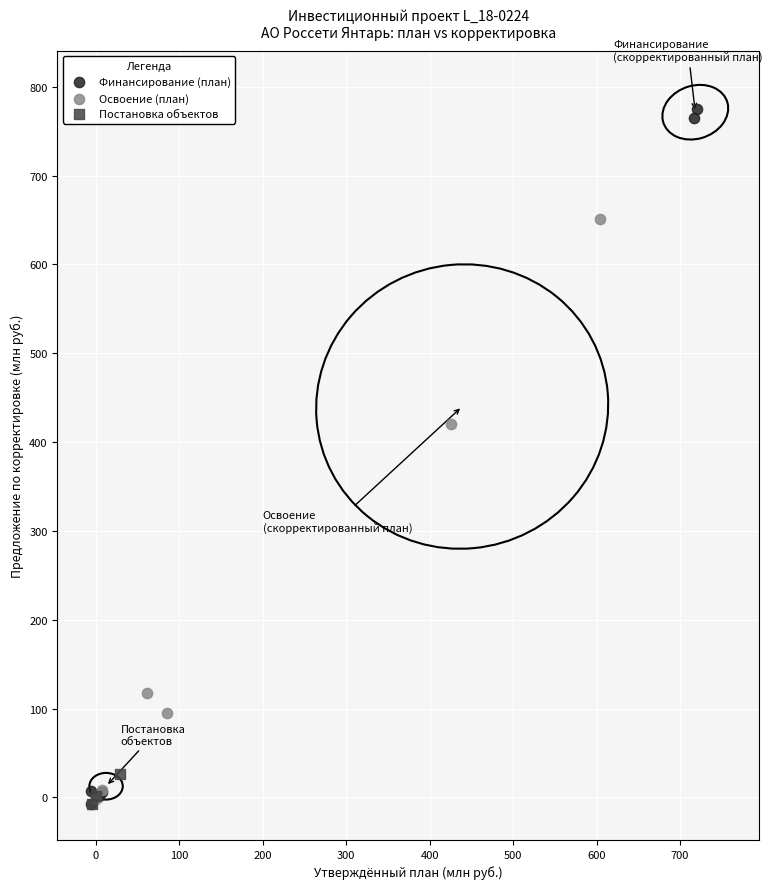

Which series has the largest Y range (max minus min)?

Финансирование (план)